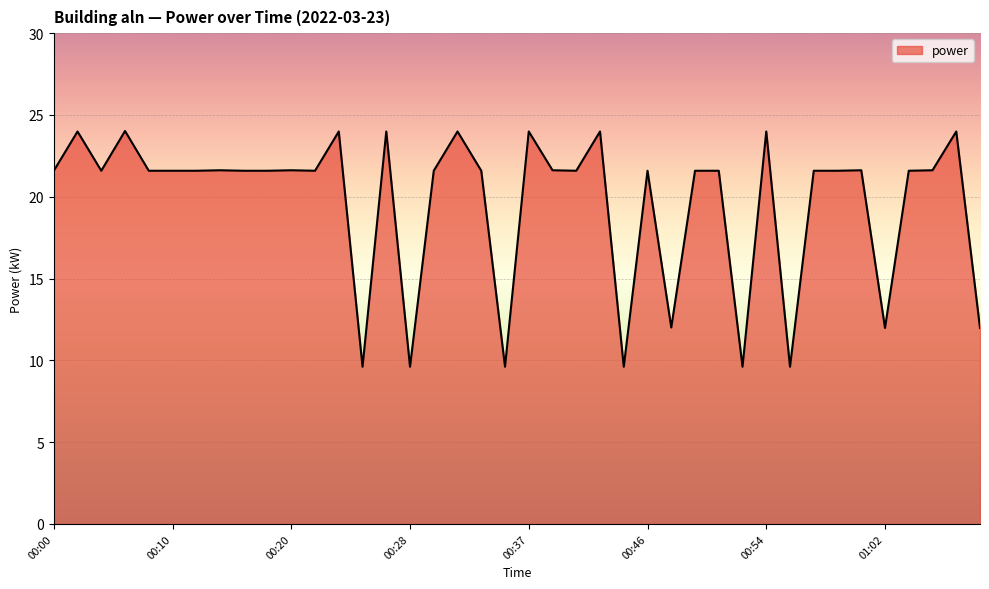

Does the chart display data point markers on the line(s)?

No